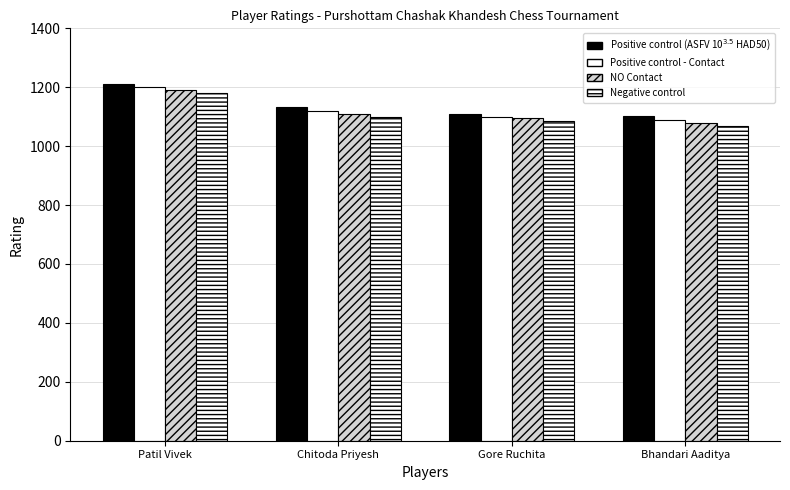

At which label does NO Contact reach its minimum?

Bhandari Aaditya